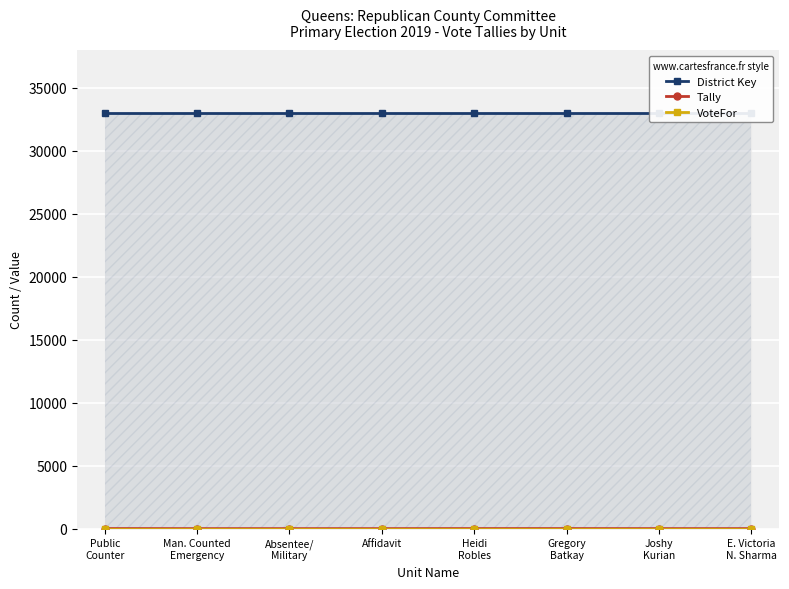

What is the greatest value displayed?

33019